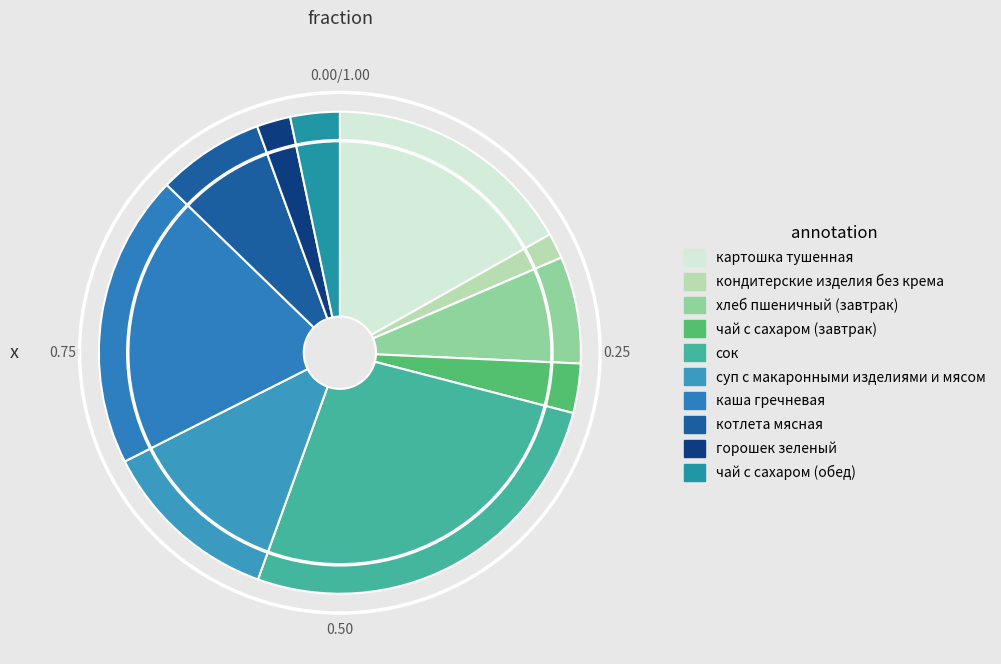

What percentage is the картошка тушенная slice, to the nearest percent?

17%